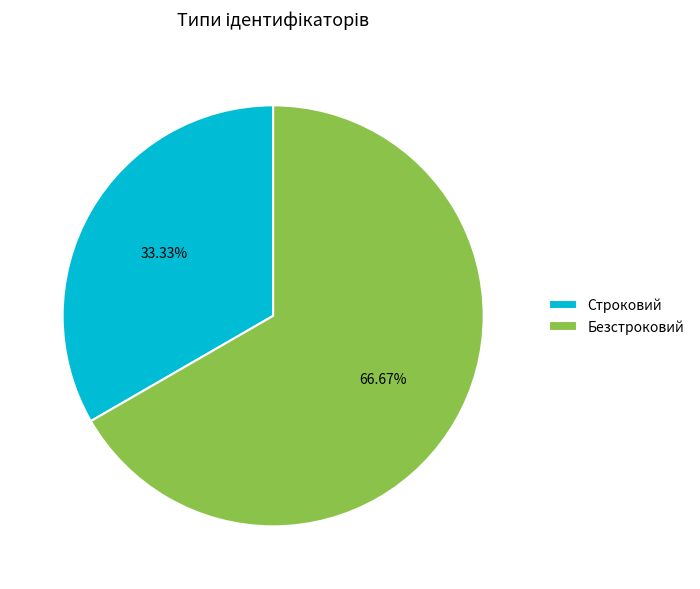

Count the number of slices in the pie.

2